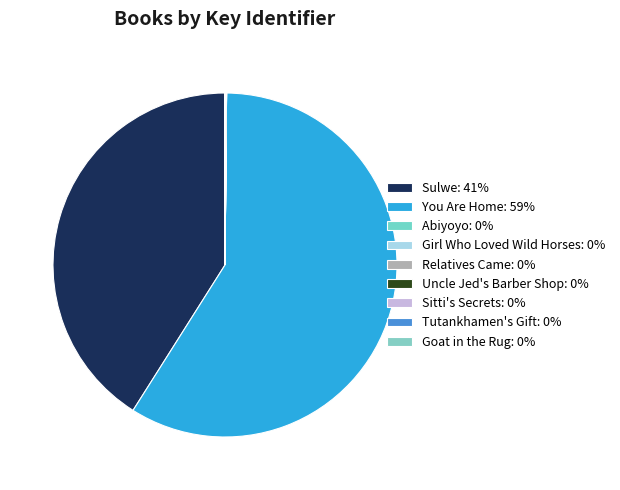

Between Tutankhamen's Gift and Sitti's Secrets, which is larger?

Sitti's Secrets